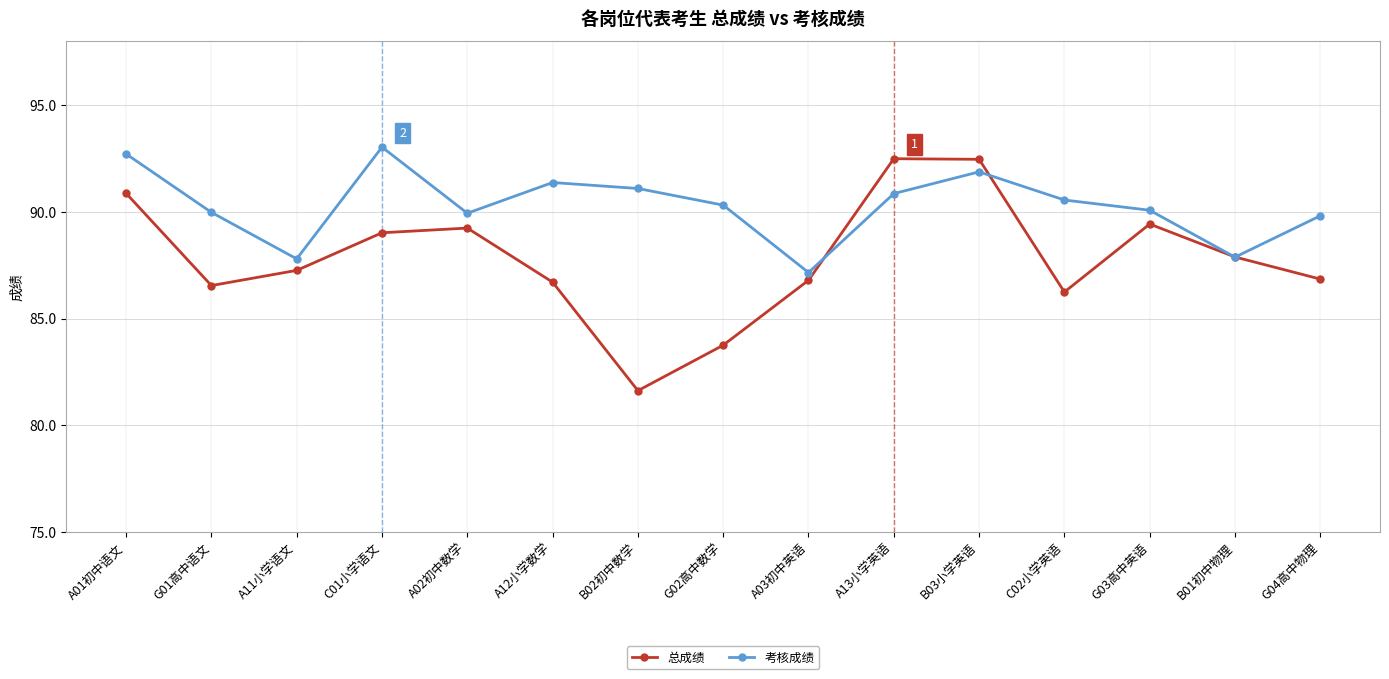

What is the minimum value for 考核成绩?

87.2